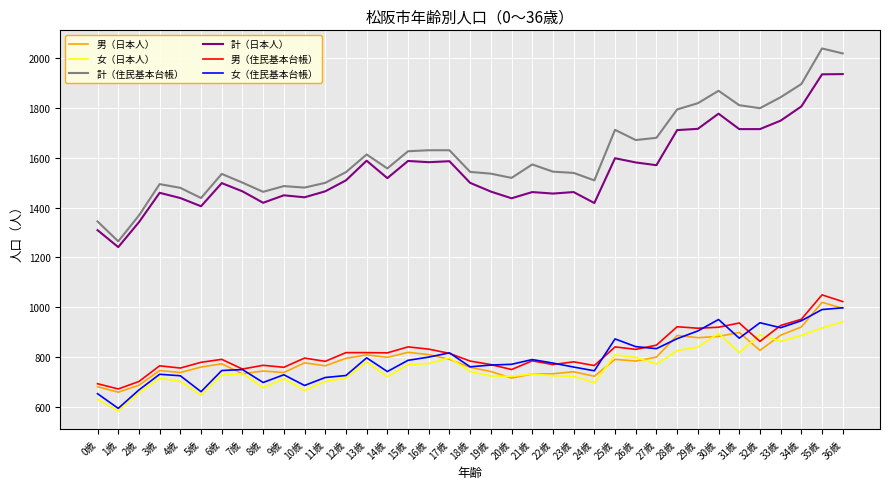

What is the greatest value displayed?

2039